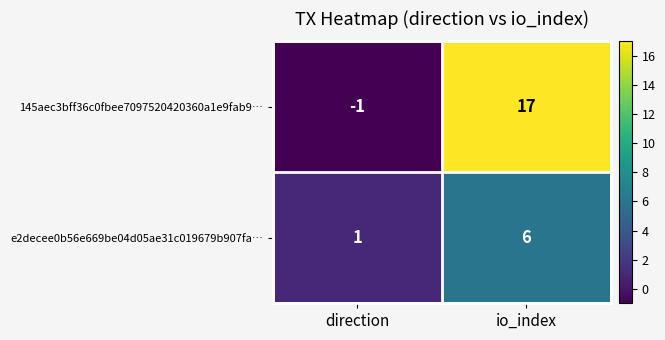

Reading left to right, list all the values displayed in this chart.

145aec3bff36c0fbee7097520420360a1e9fab9…: direction=-1	io_index=17
e2decee0b56e669be04d05ae31c019679b907fa…: direction=1	io_index=6